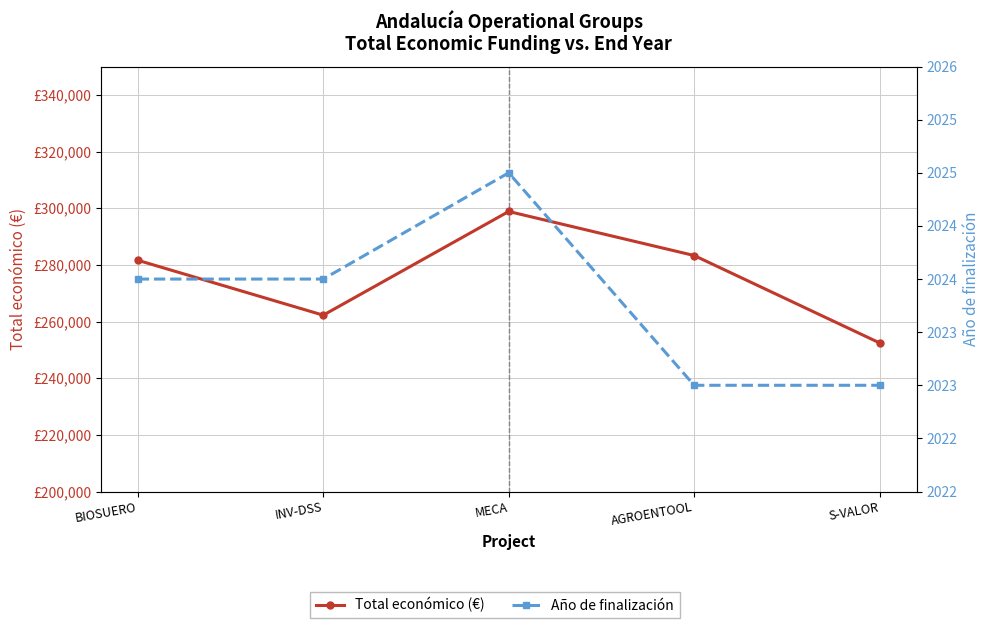

What is the difference between the highest and lowest values at AGROENTOOL?

281287